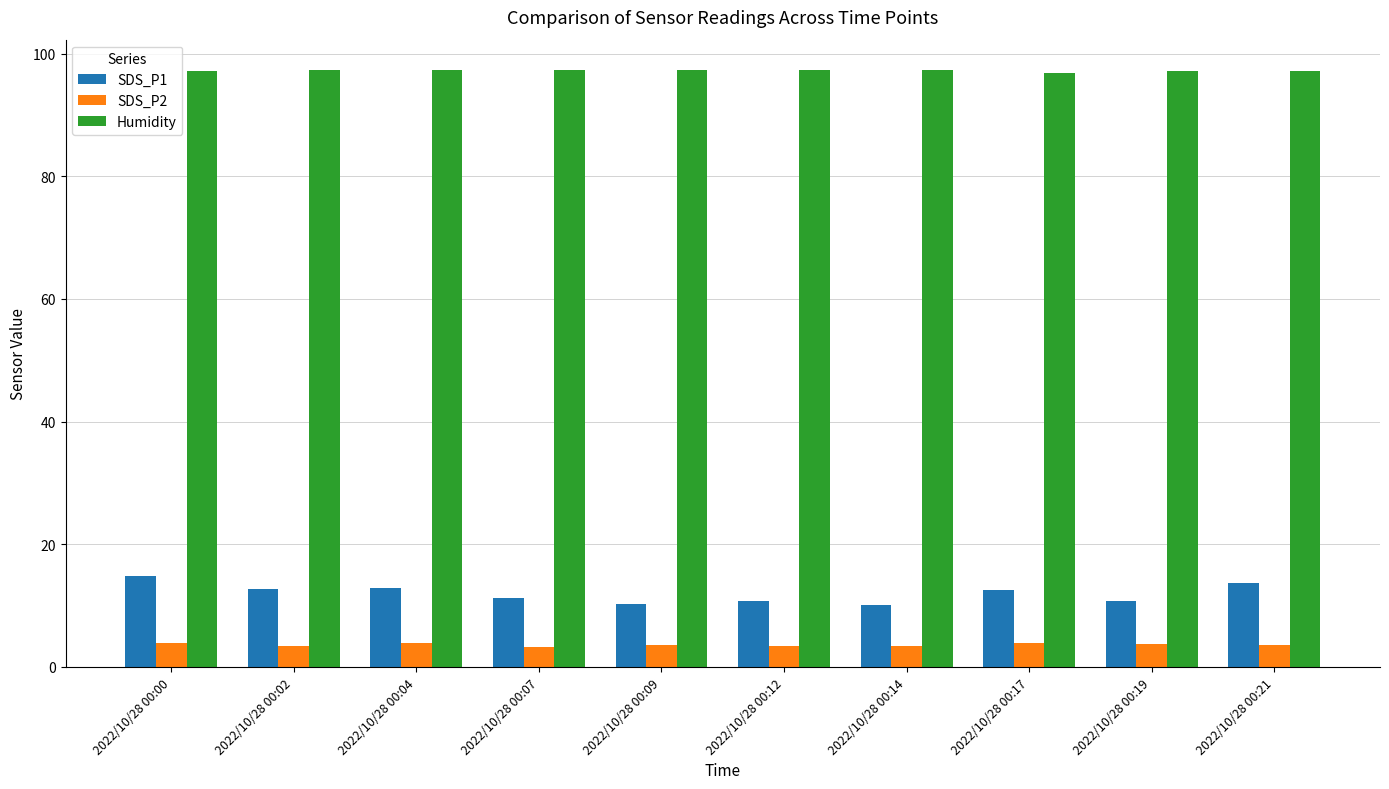

What is the minimum value shown in the chart?

3.2